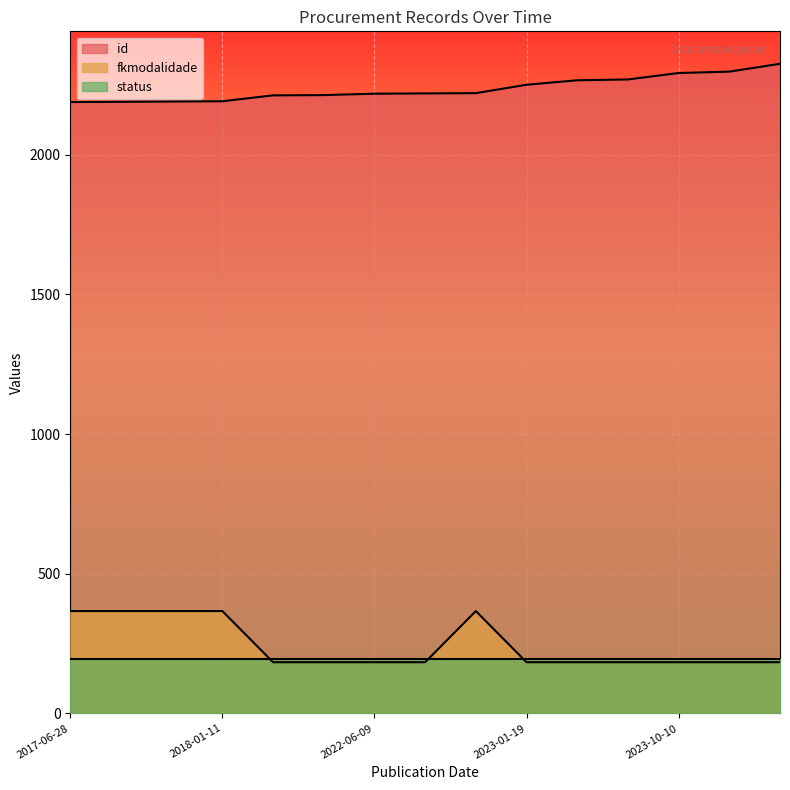

What is the label of the 10th point from the right?

2022-05-11